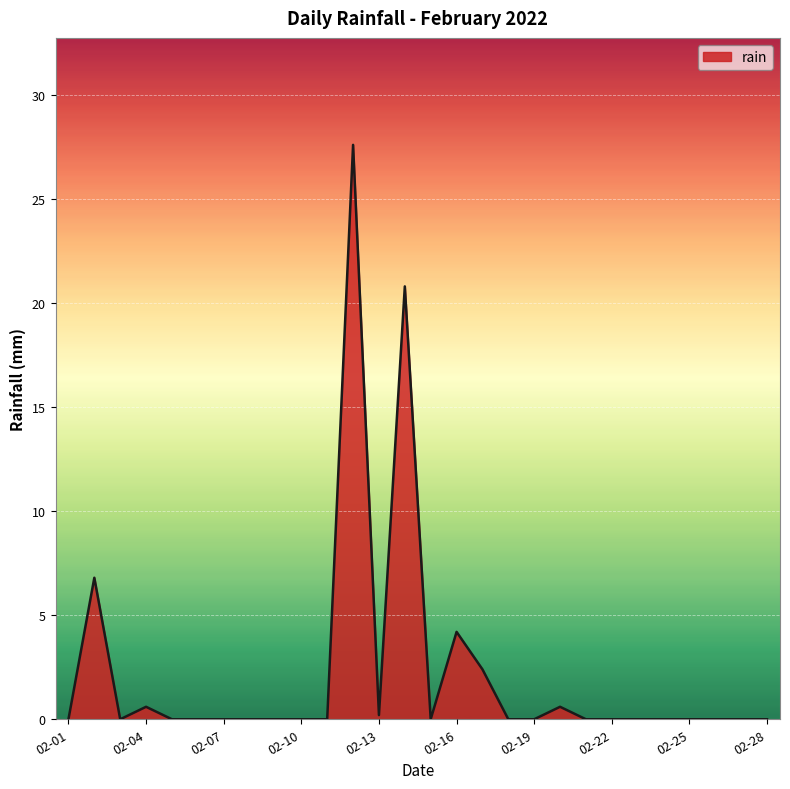

Count the number of categories in the chart.

28